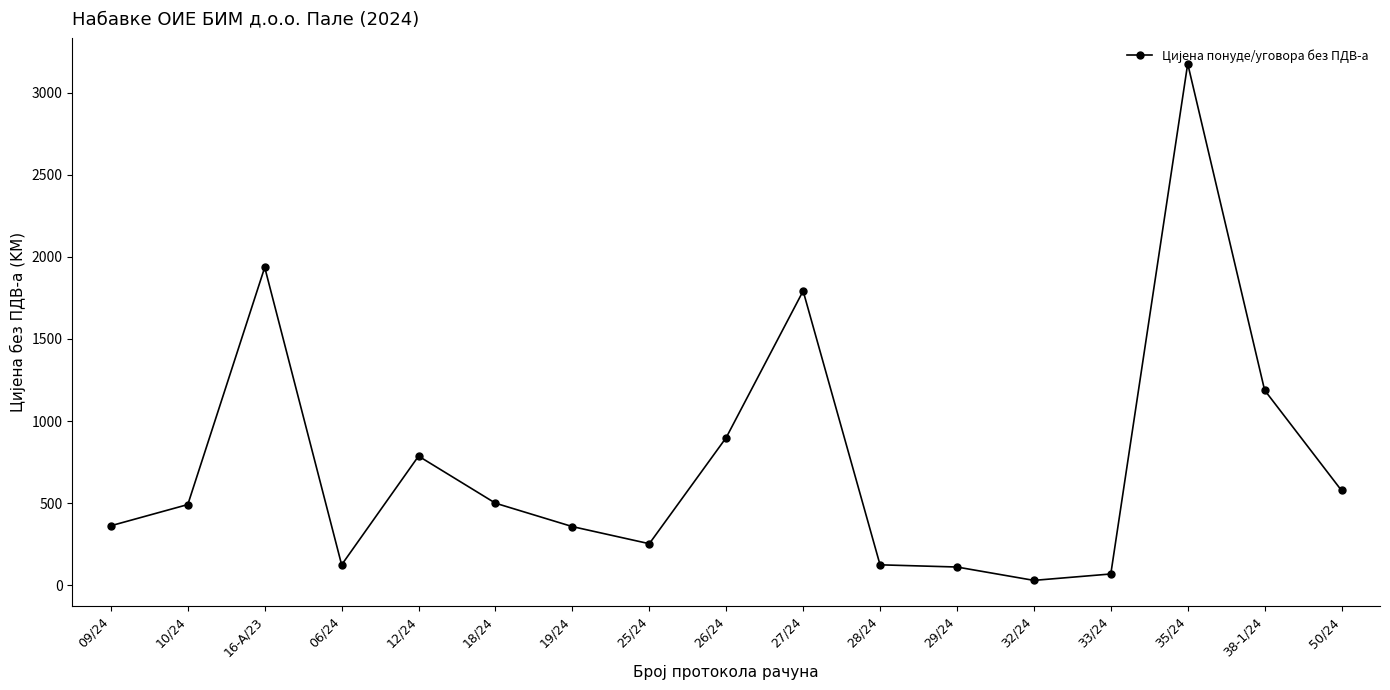

Approximately how many times larger is the value at 06/24 compared to 09/24?

0.3